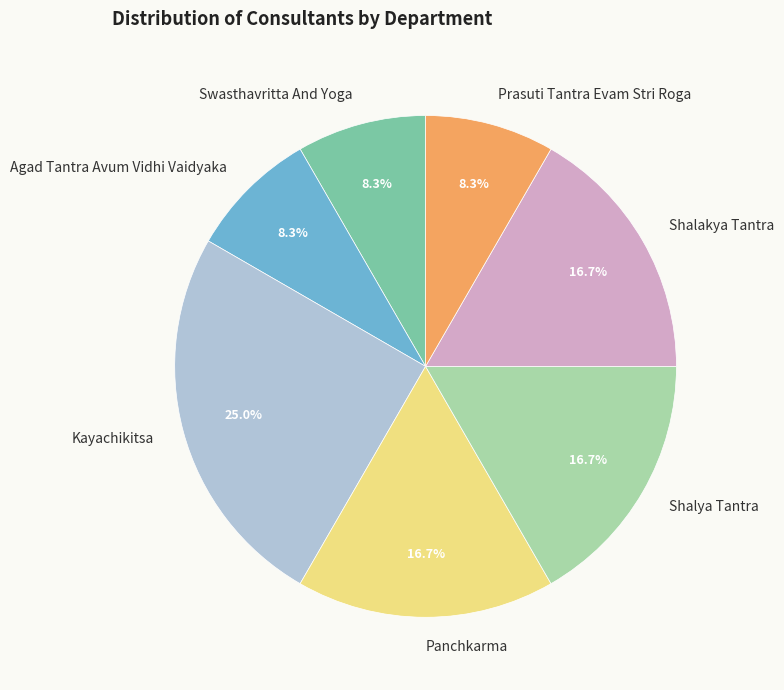

Which slice is the largest?

Kayachikitsa